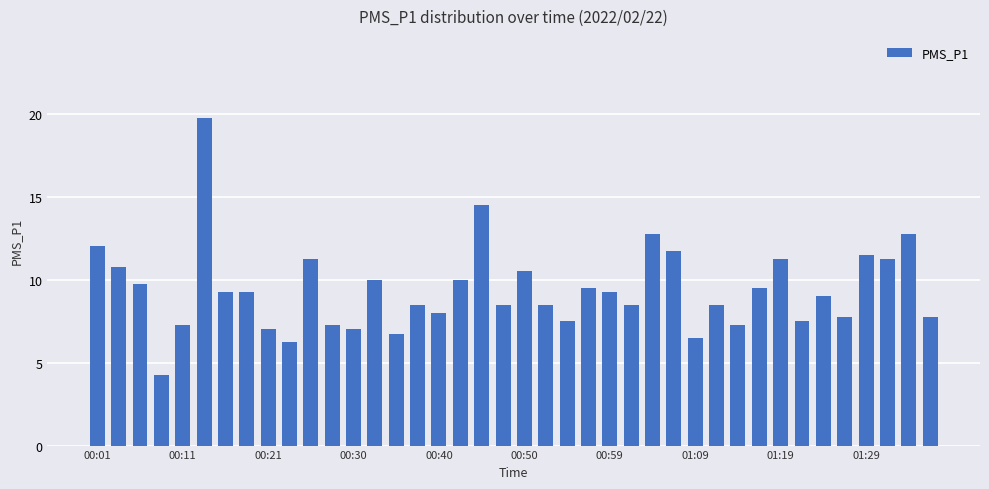

How many bars are there in total?

40